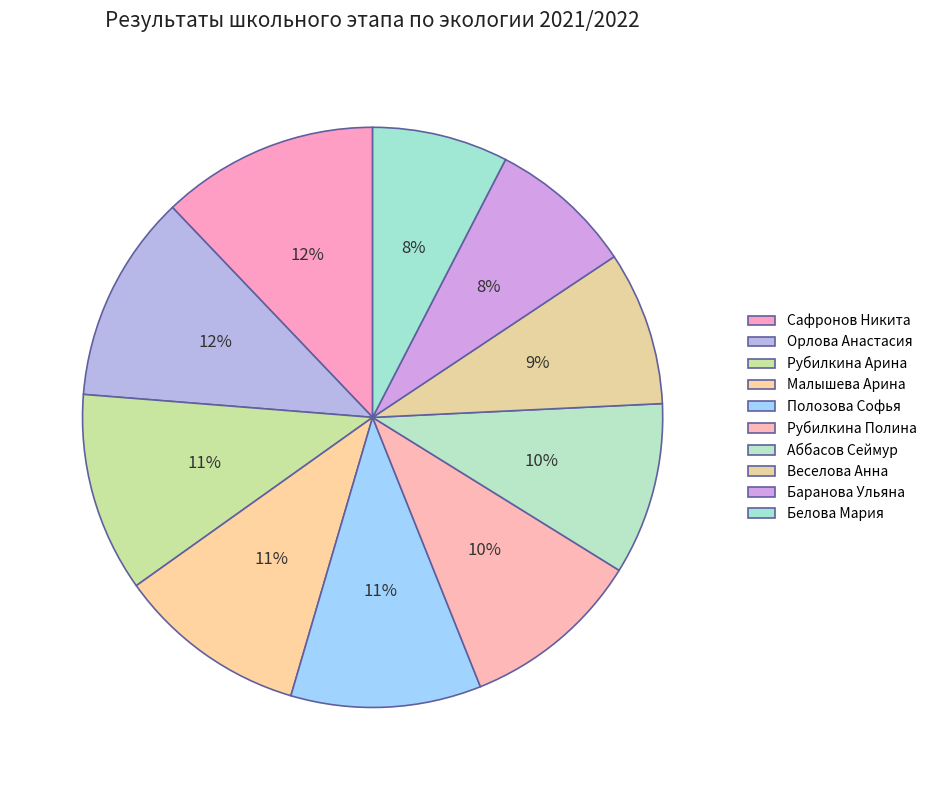

Which slice is the largest?

Сафронов Никита